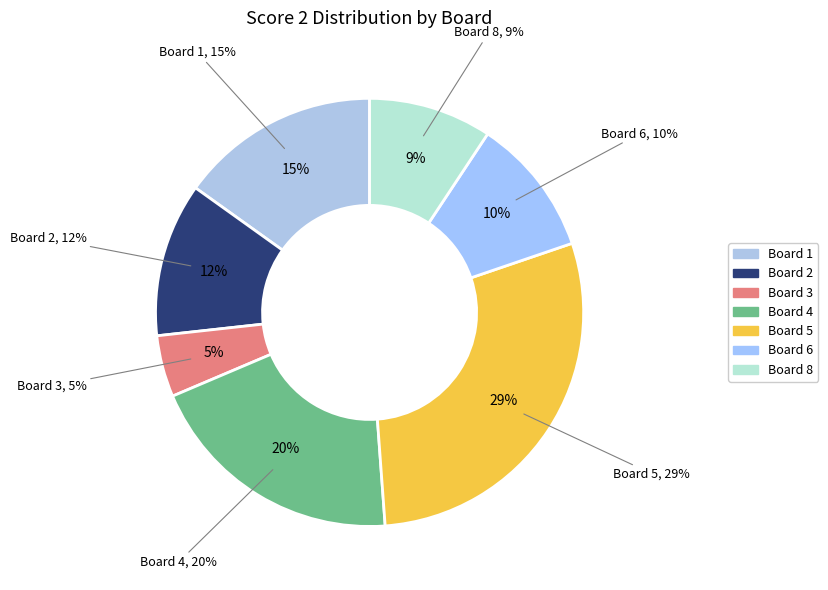

The Board 4 slice represents 20% of the pie. True or false?

True